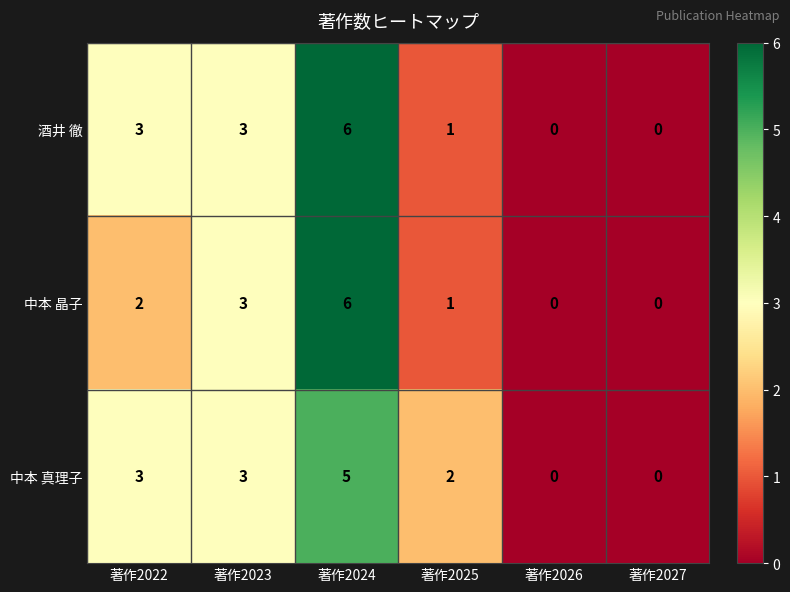

Reading left to right, list all the values displayed in this chart.

酒井 徹: 3	3	6	1	0	0
中本 晶子: 2	3	6	1	0	0
中本 真理子: 3	3	5	2	0	0